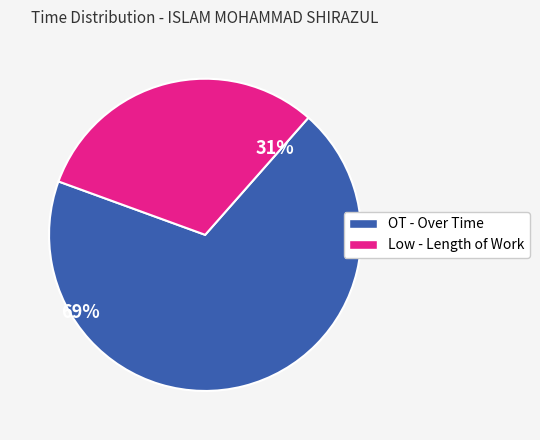

Is there any slice that represents more than half of the pie?

Yes